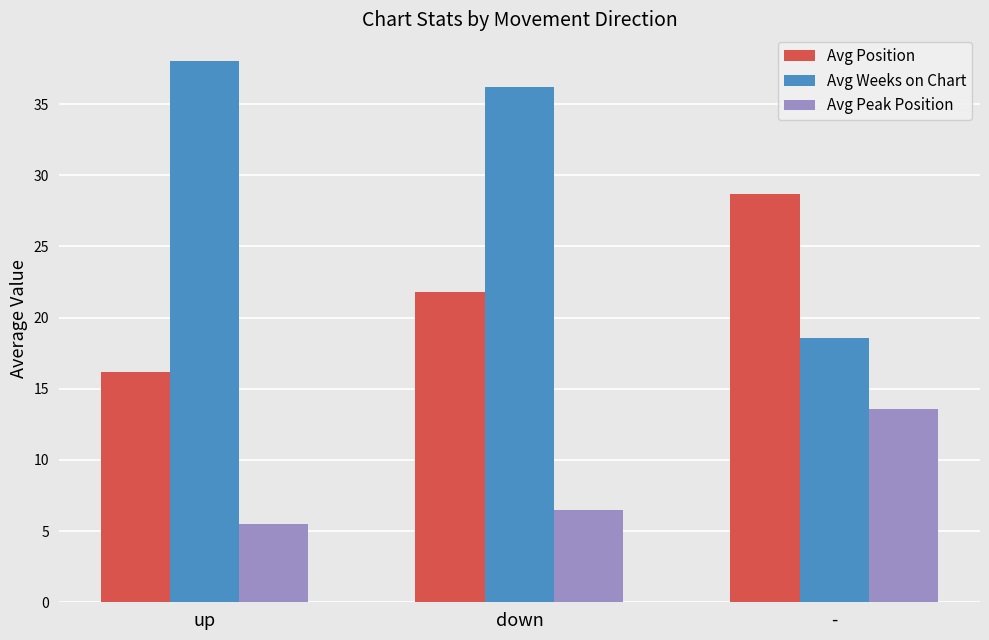

What is the value of the Avg Position bar at the 2nd from the left?

21.8